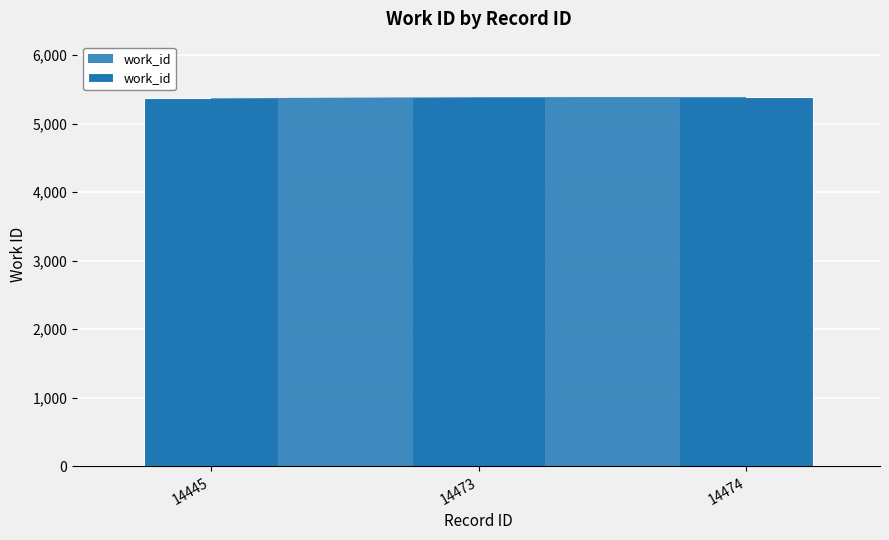

Is it true that the value at 14473 is 9524?

False